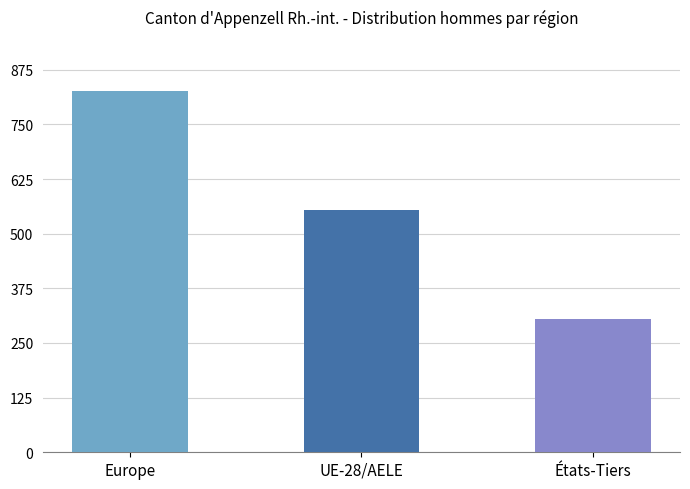

Read the value at UE-28/AELE, to the nearest 100.

600